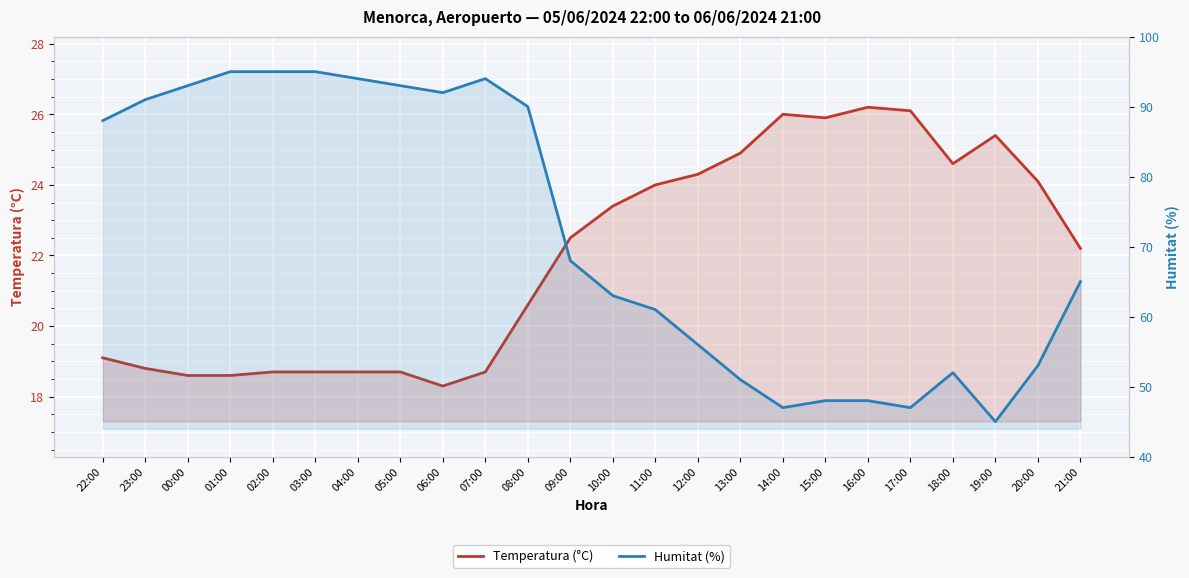

What is the maximum value for Temperatura (°C)?

26.2